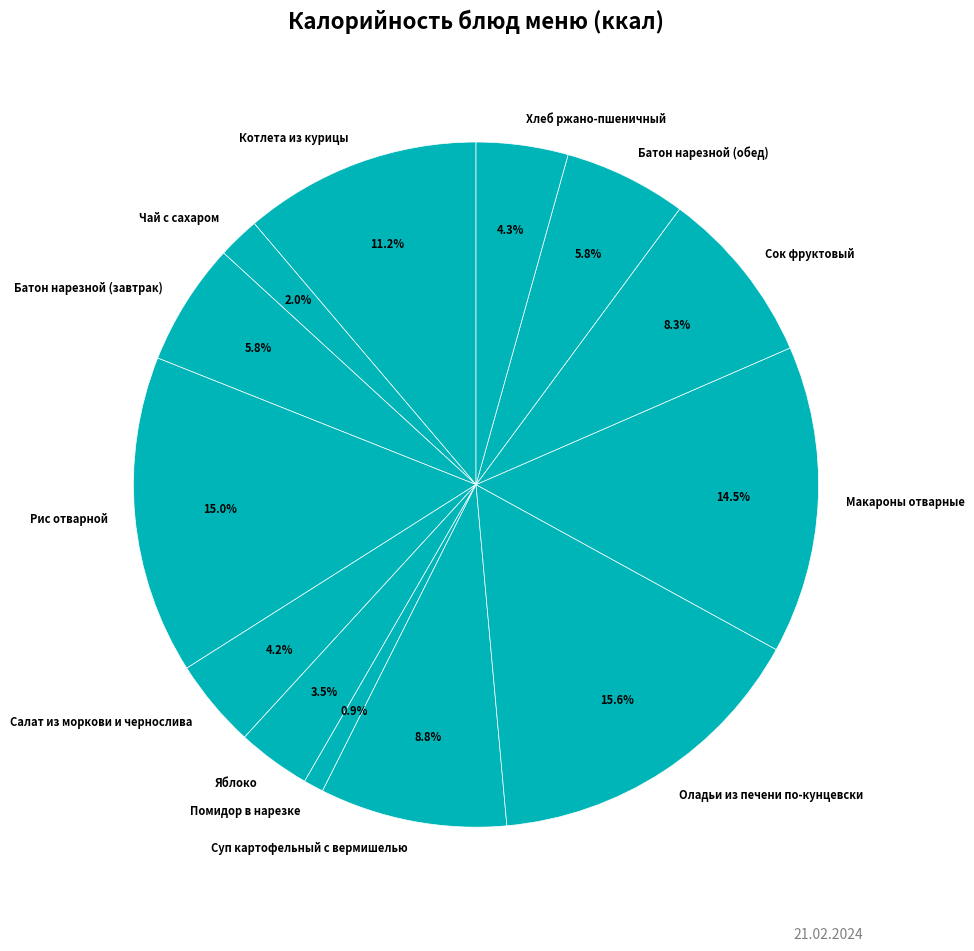

Approximately how many times larger is the value at Батон нарезной (завтрак) compared to Помидор в нарезке?

6.1